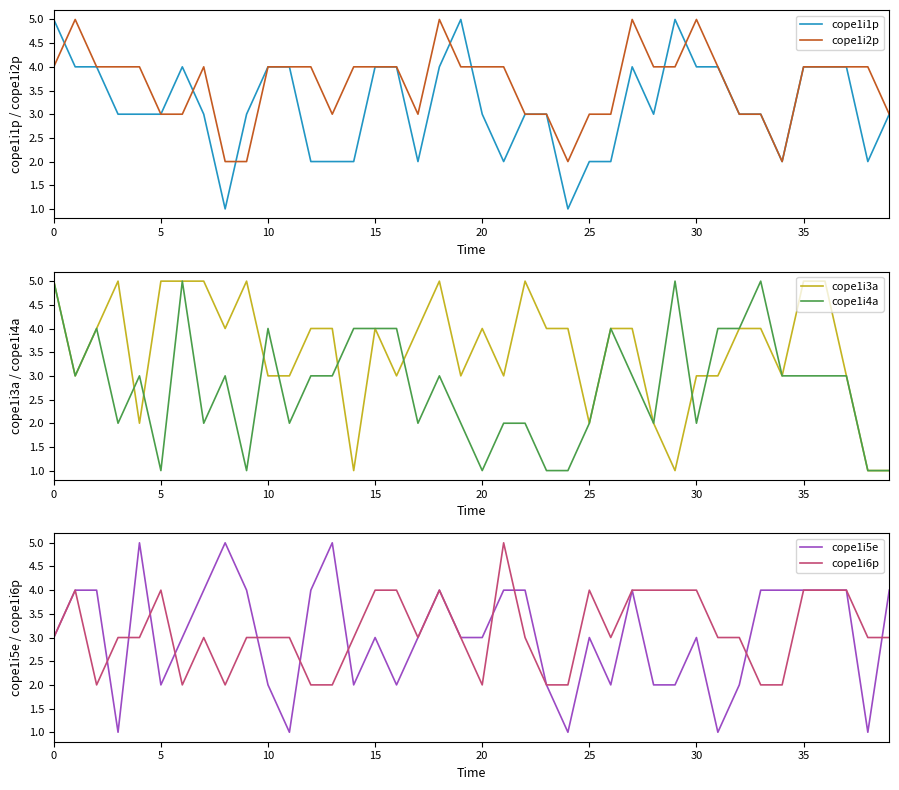

Is it true that cope1i2p equals 2 at 5?

False